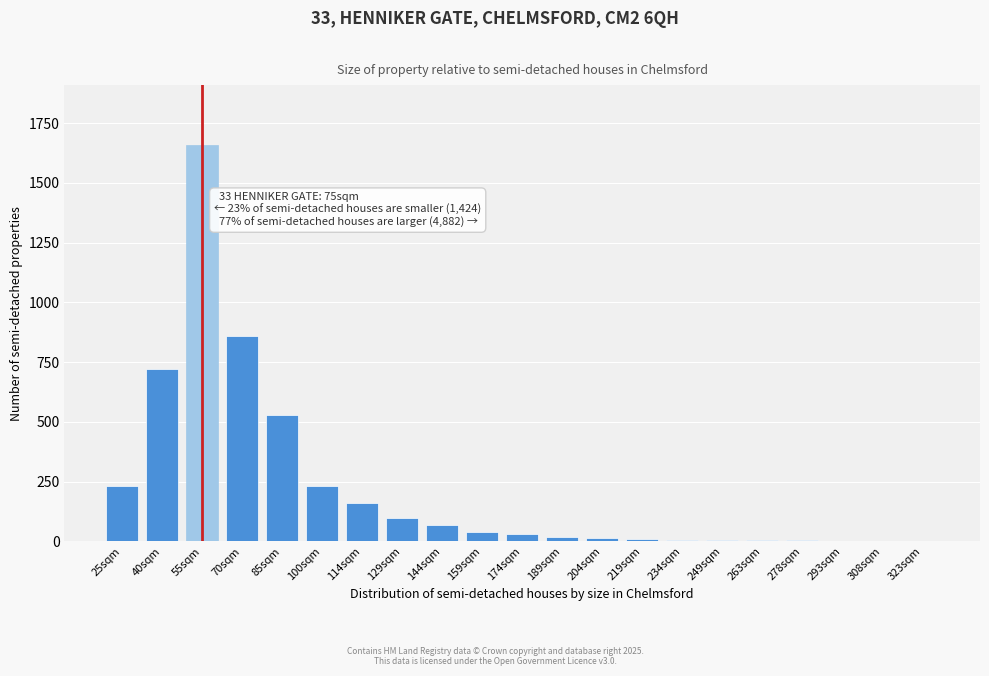

What is the sum of all values?

4704